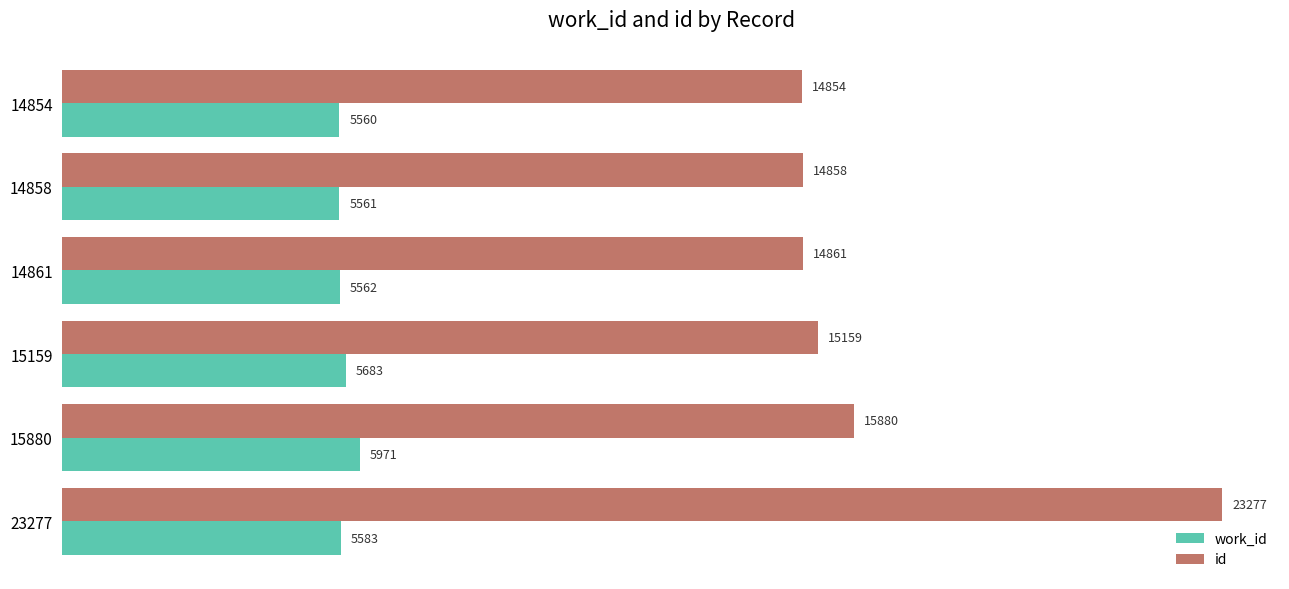

Is it true that id equals 21846 at 15880?

False